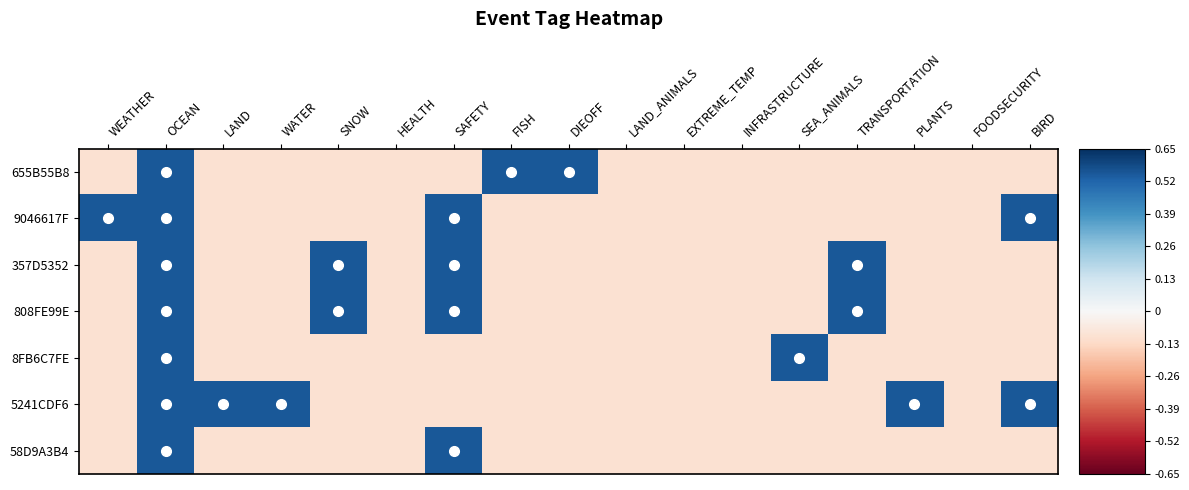

Which category has the lowest value across all series?

WEATHER